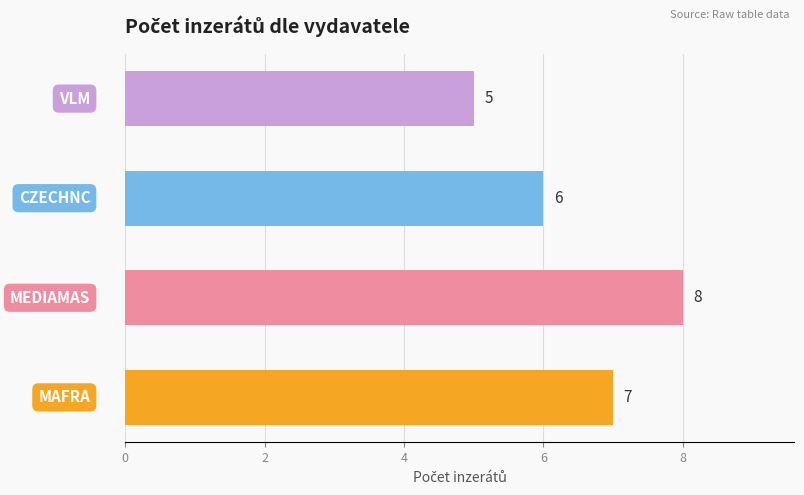

What is the difference between the maximum and minimum values?

3